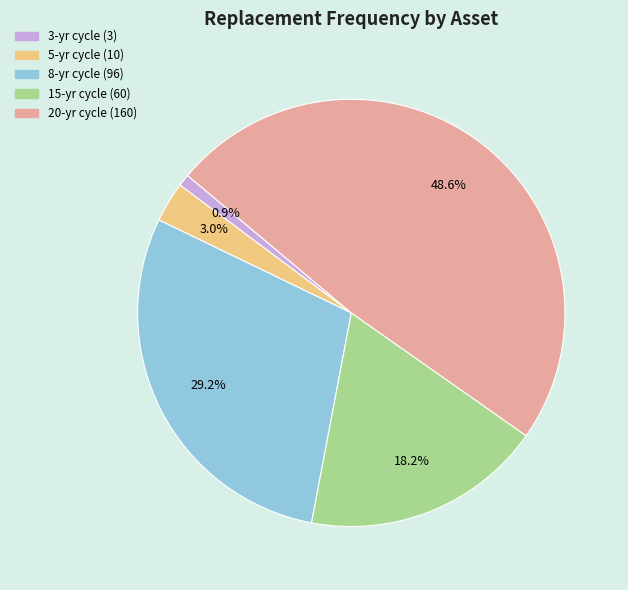

Is there any slice that represents more than half of the pie?

No